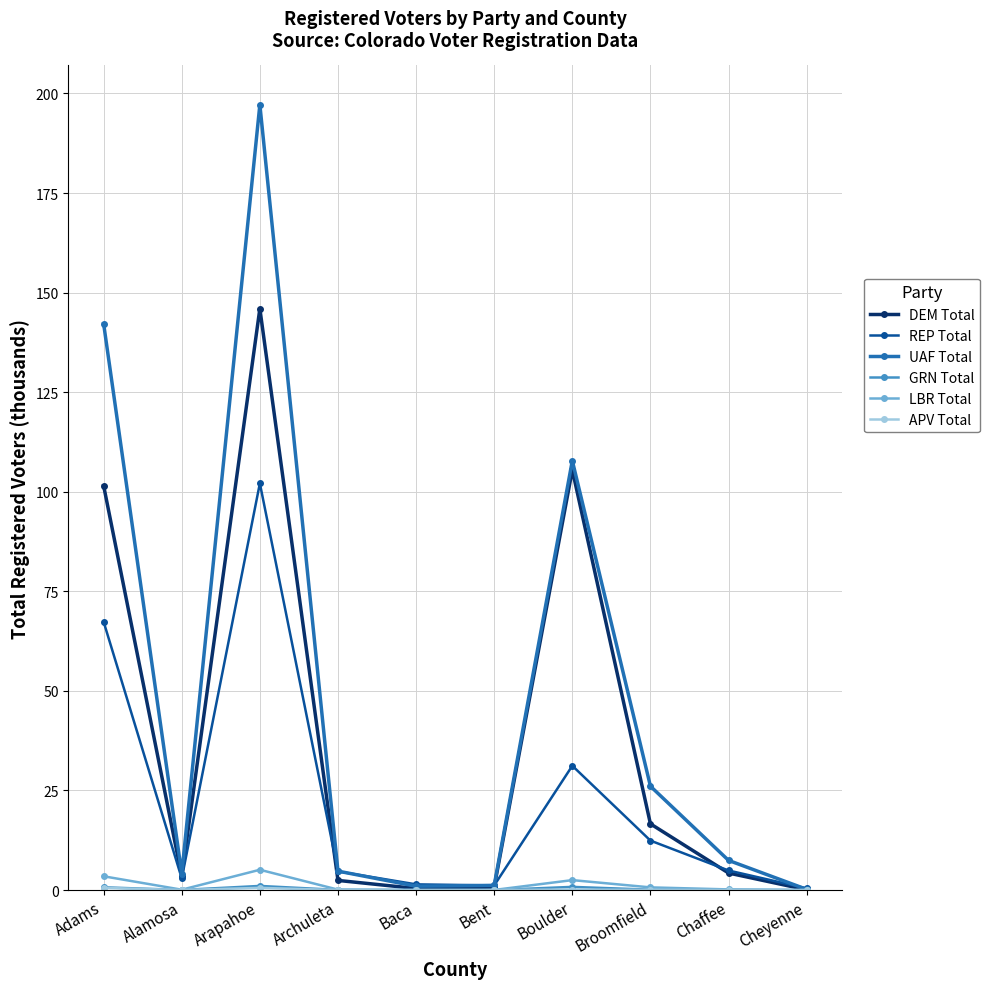

Is it true that UAF Total equals 7.4 at Chaffee?

True